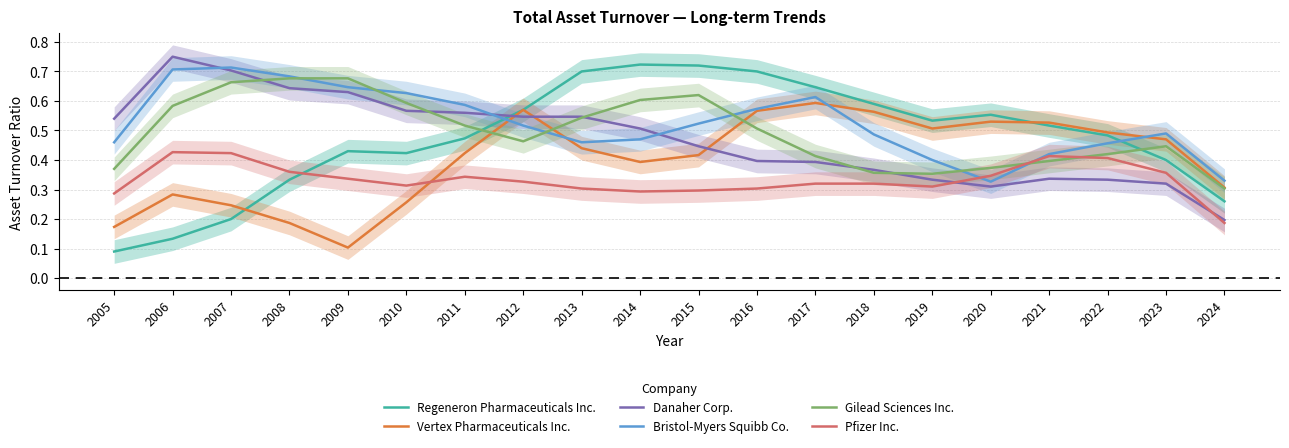

Count the number of categories in the chart.

20